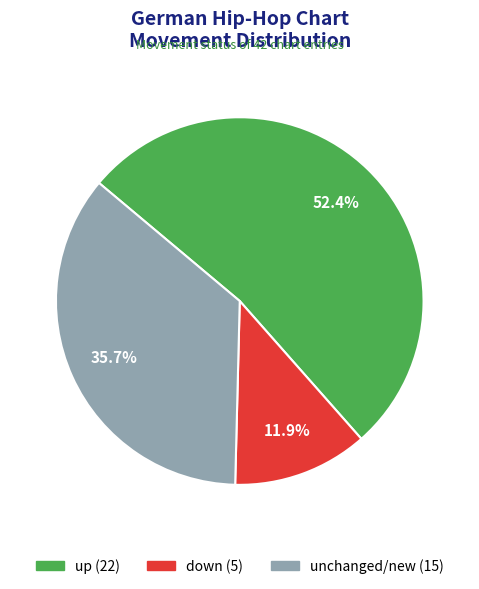

Is there a majority slice in this chart?

Yes